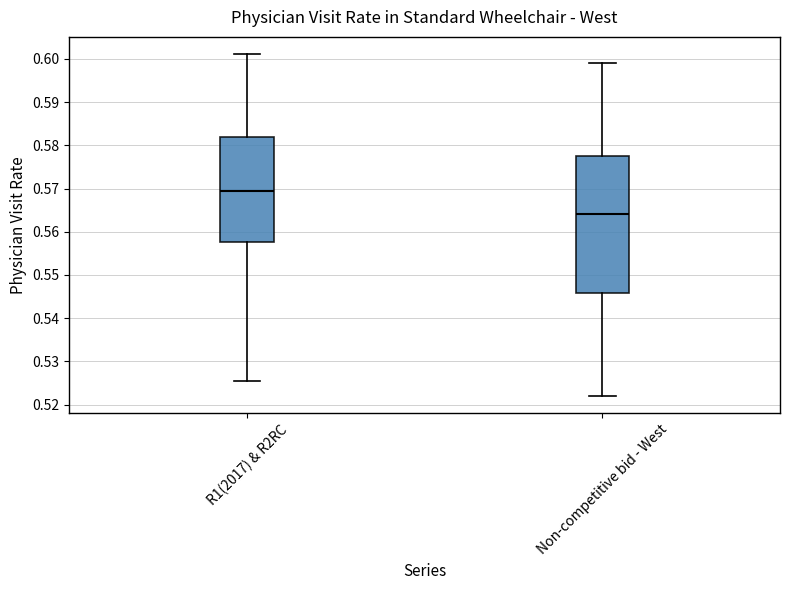

Where is the lower edge of the box for R1(2017) & R2RC on the y-axis? The values are not printed on the chart, so give them approximately, as read against the axis.

0.558